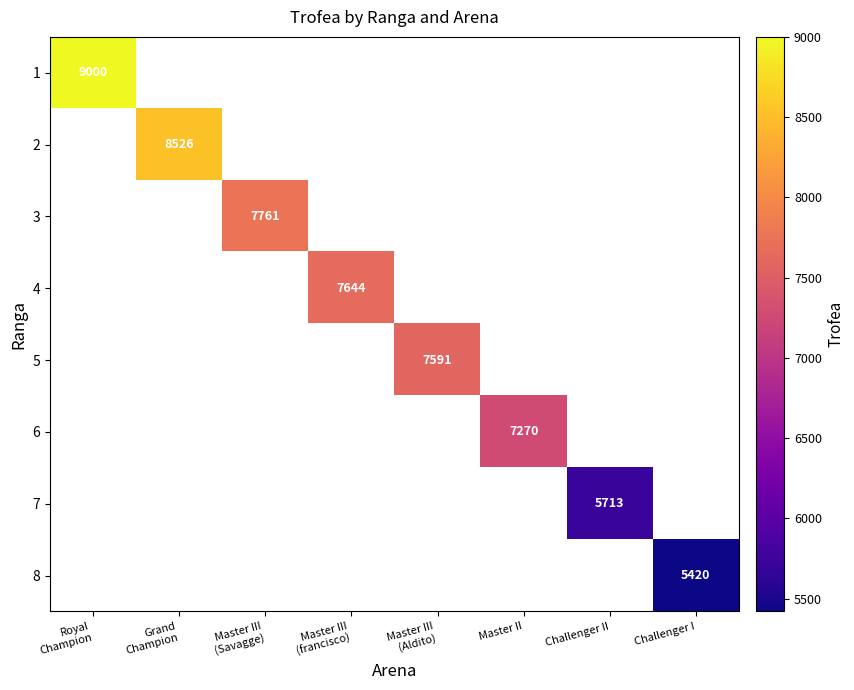

At how many categories does at least one series exceed 7473?

5